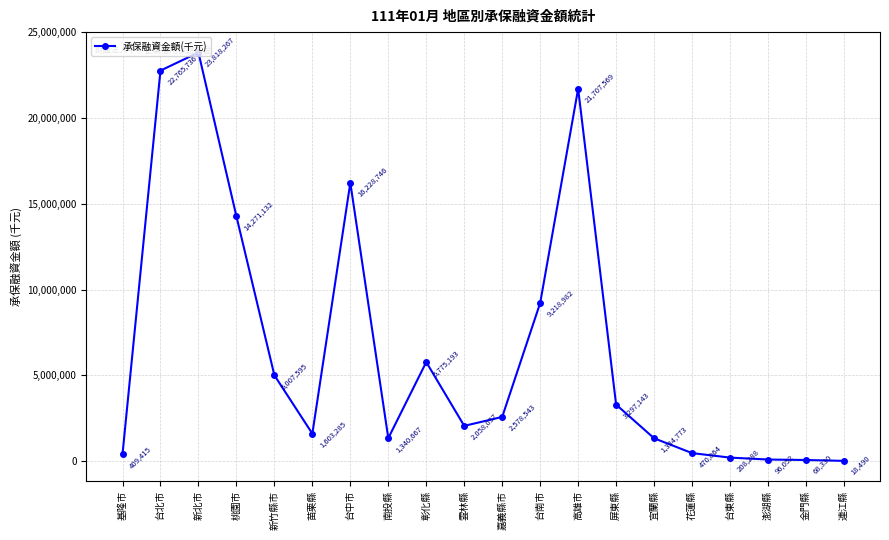

What is the value of the 7th point from the left?

16228746